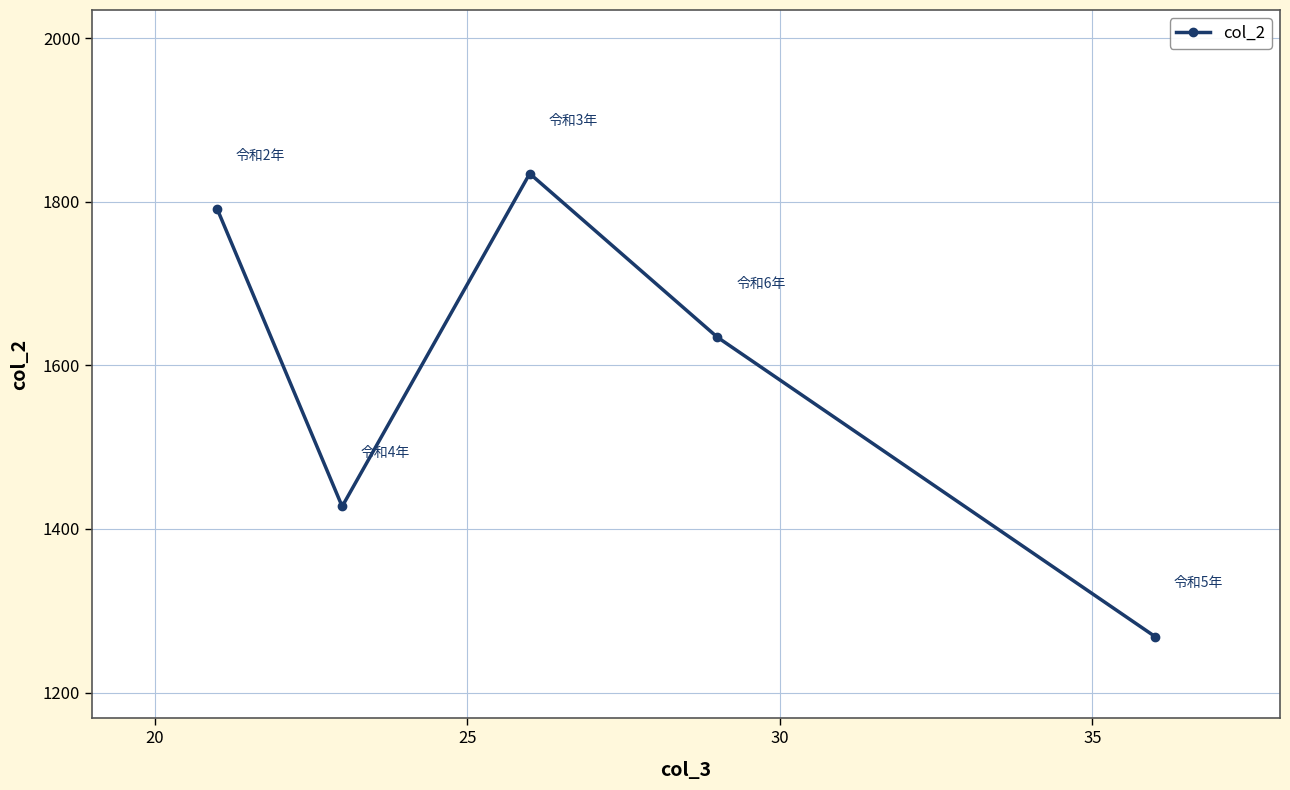

What is the maximum value shown in the chart?

1834.5